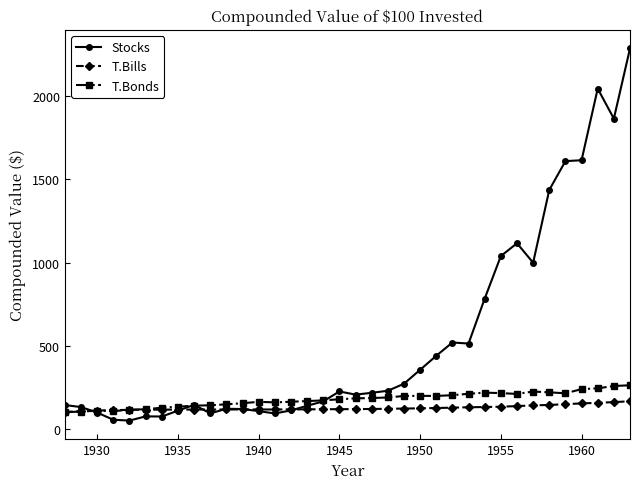

True or false: T.Bonds has more than 2 points higher than both neighbors.

True